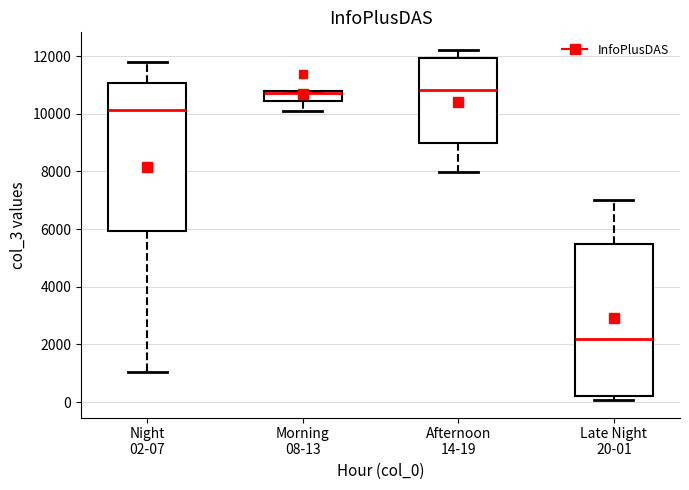

Where does the lower whisker of the box for Afternoon 14-19 end on the y-axis? The values are not printed on the chart, so give them approximately, as read against the axis.

8000